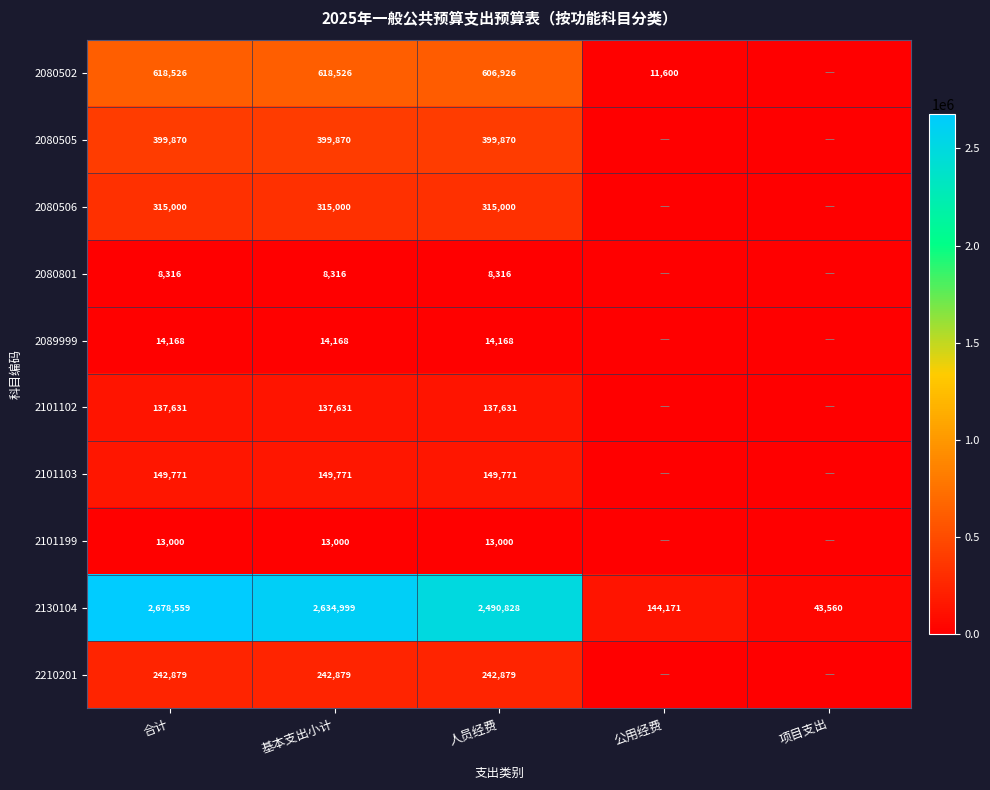

At 合计, list the series in order from largest to smallest.

2130104, 2080502, 2080505, 2080506, 2210201, 2101103, 2101102, 2089999, 2101199, 2080801